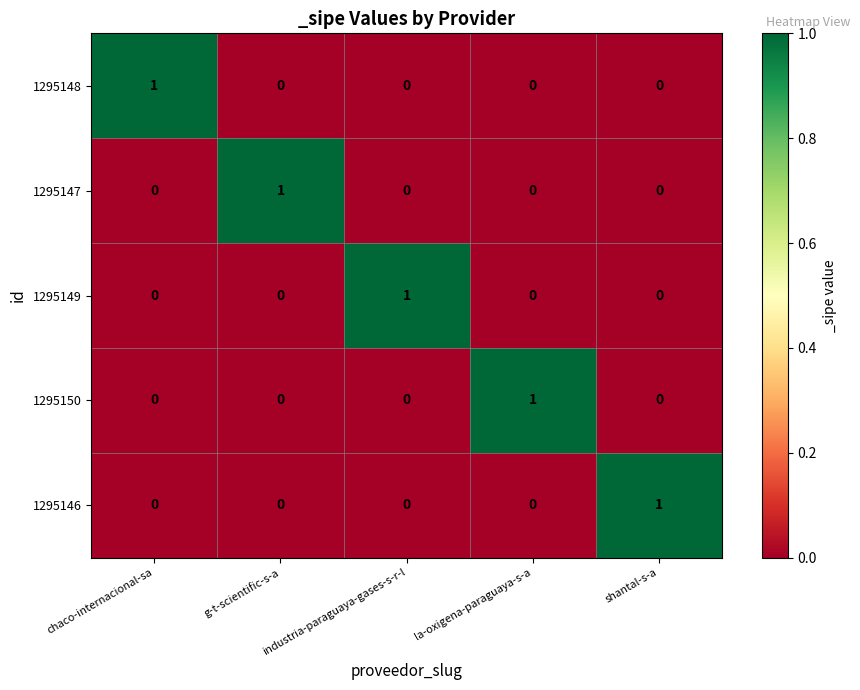

What is the difference between the highest and lowest values at shantal-s-a?

1